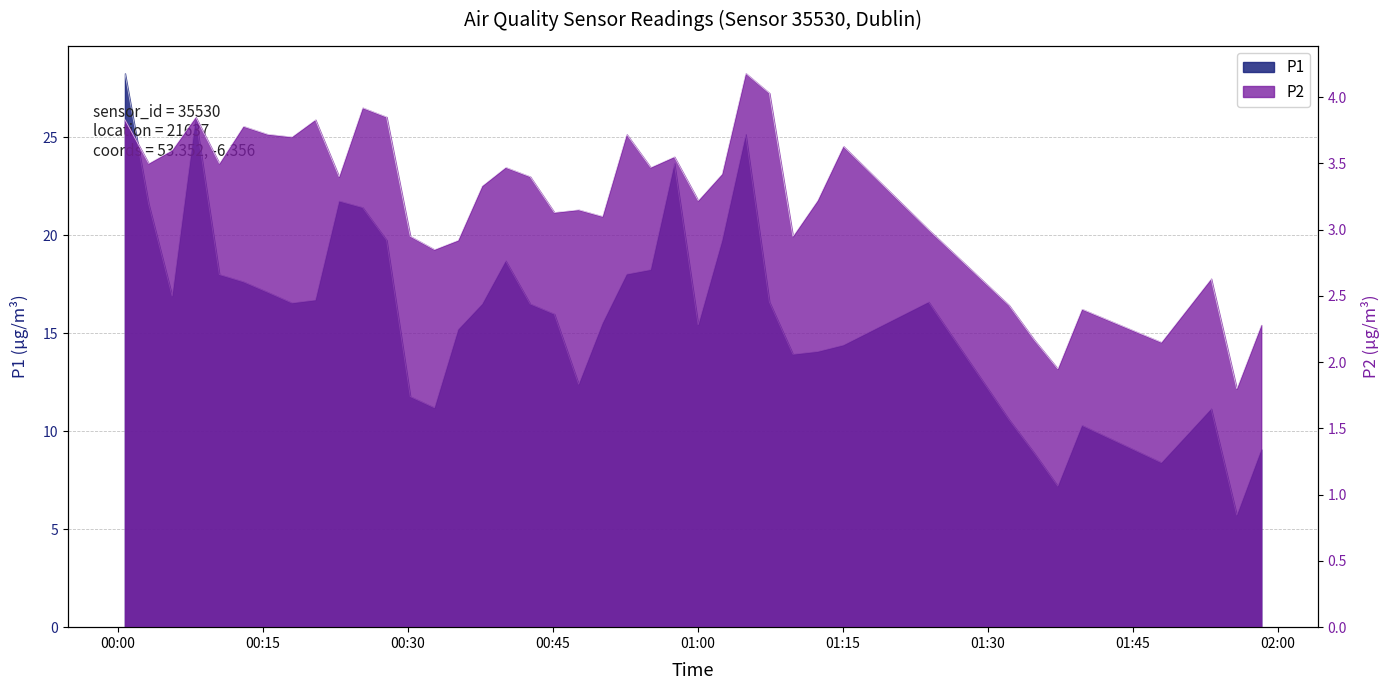

What is the value of the P1 point at the 12th from the left?

19.8